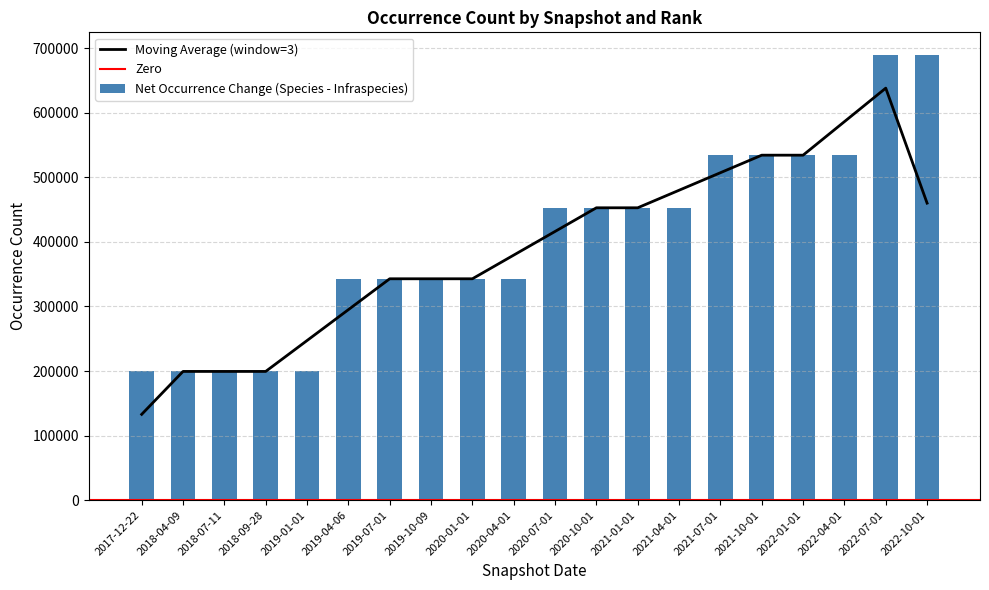

Reading left to right, extract all data points from this chart.

2017-12-22=199353	2018-04-09=199353	2018-07-11=199353	2018-09-28=199353	2019-01-01=199353	2019-04-06=342821	2019-07-01=342821	2019-10-09=342821	2020-01-01=342821	2020-04-01=342821	2020-07-01=452748	2020-10-01=452748	2021-01-01=452748	2021-04-01=452748	2021-07-01=534219	2021-10-01=534219	2022-01-01=534219	2022-04-01=534219	2022-07-01=689943	2022-10-01=689943